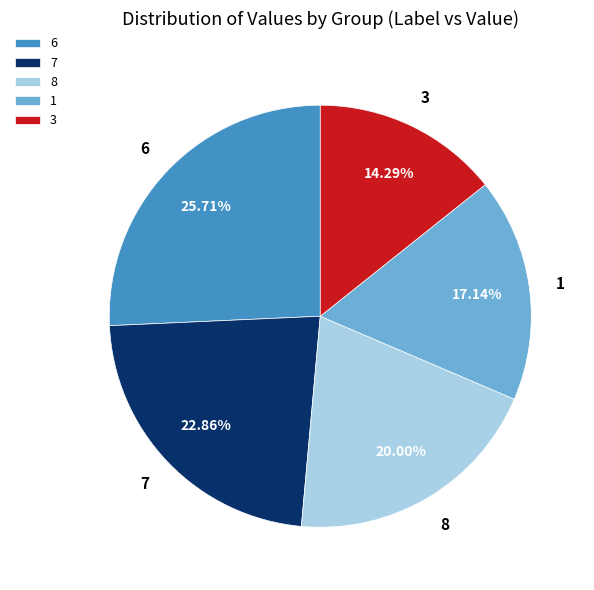

How many slices are in this pie chart?

5